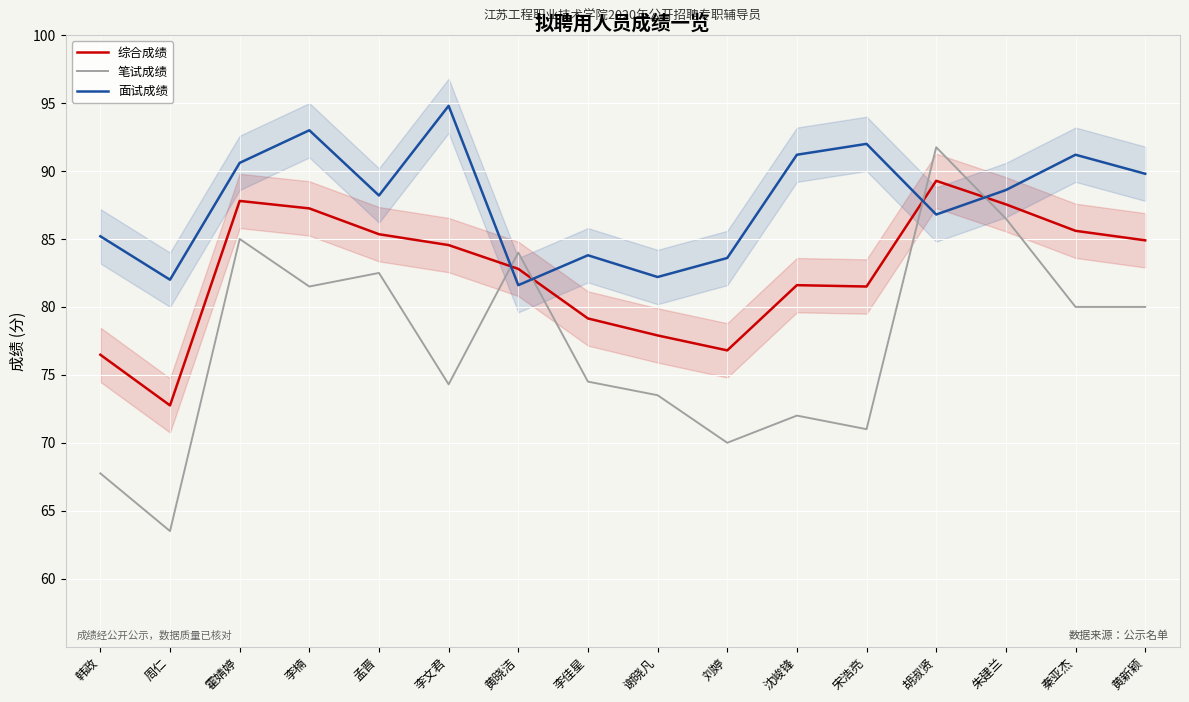

What is the difference between the second highest and second lowest values in the 笔试成绩 series?

18.8